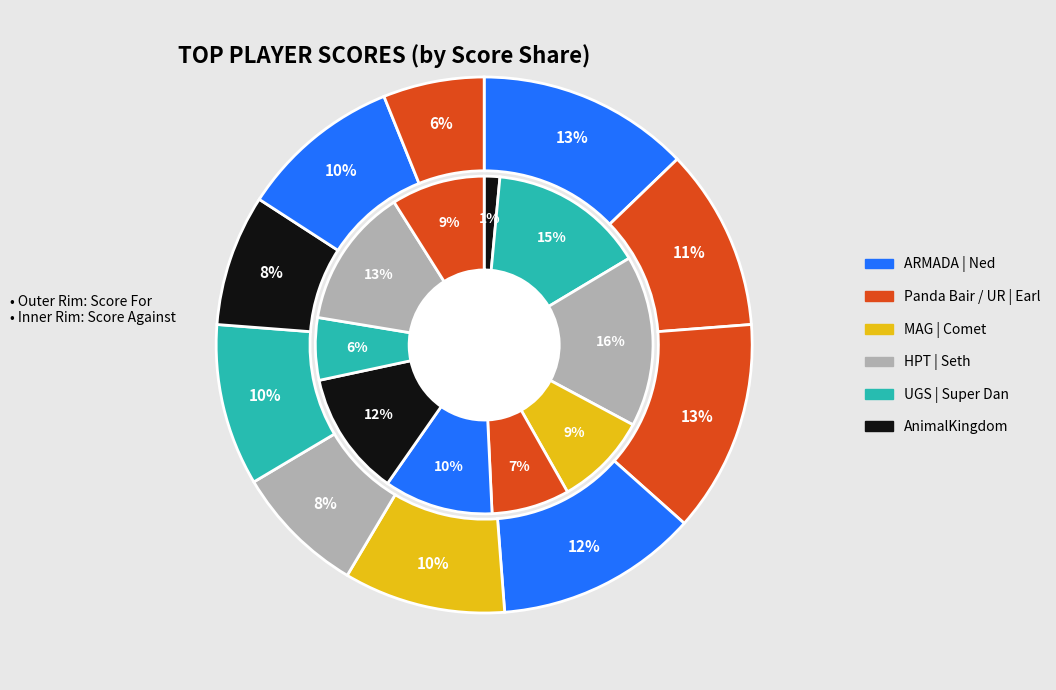

To the nearest percent, what is the average slice percentage?

10%